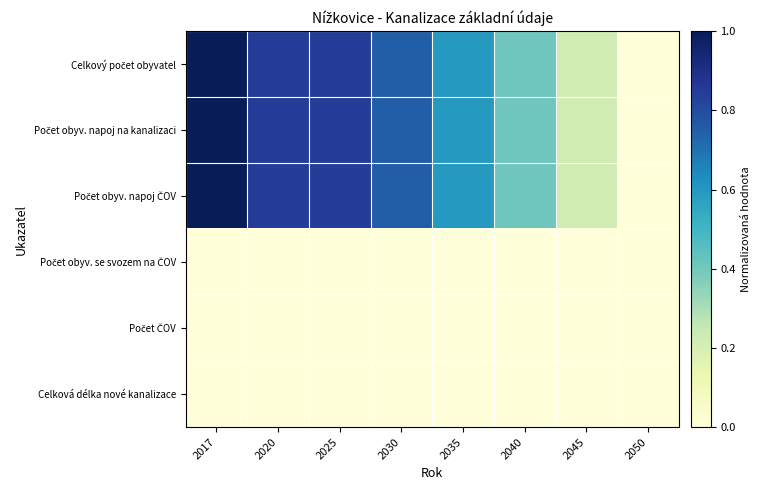

What is the spread (max minus min) of values at 2030?

0.8